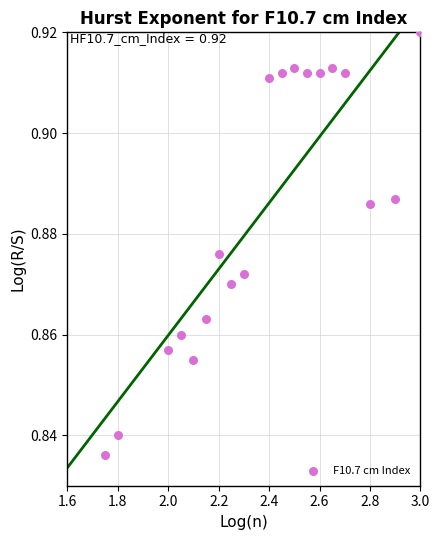

What is the range of X values (max minus min)?

1.2